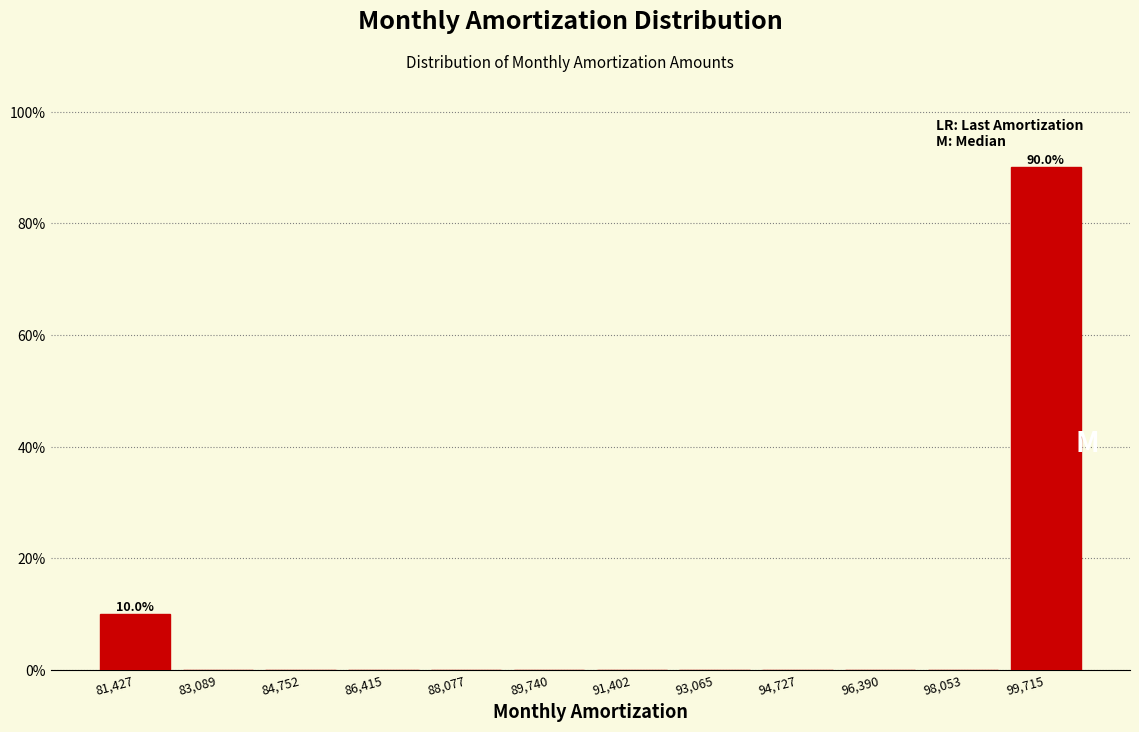

Which range on the x-axis has the tallest bar?

98800 to 100600